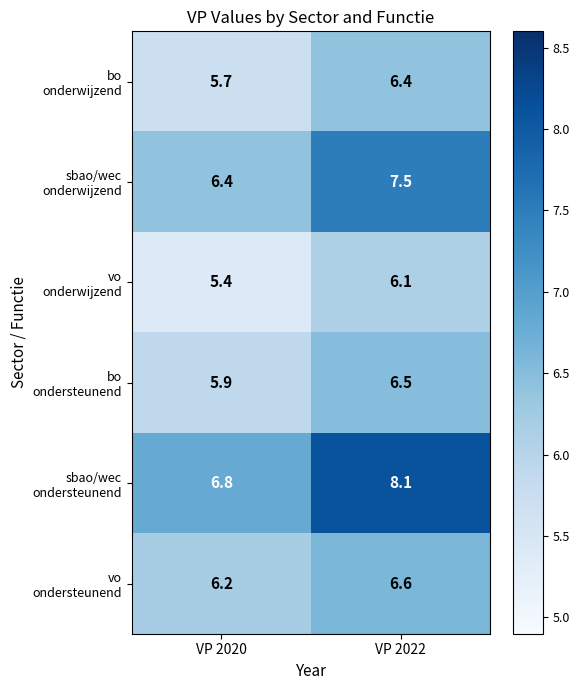

At which category is the sum across all series the highest?

VP 2022